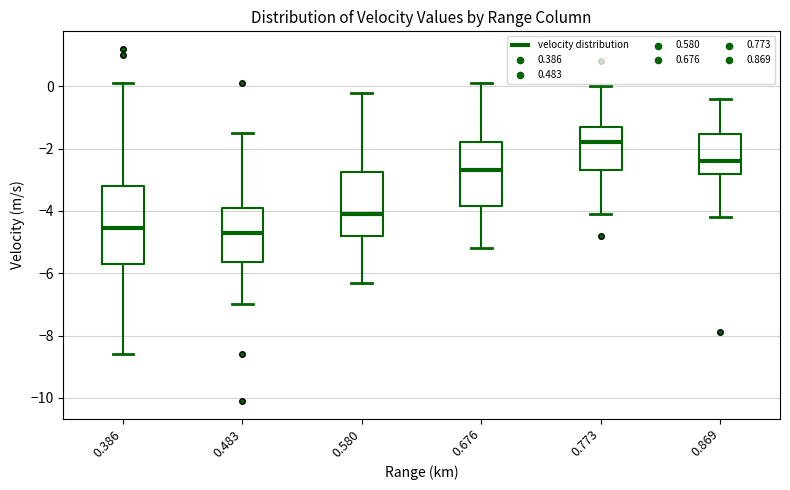

Which box has the highest median line?

0.773